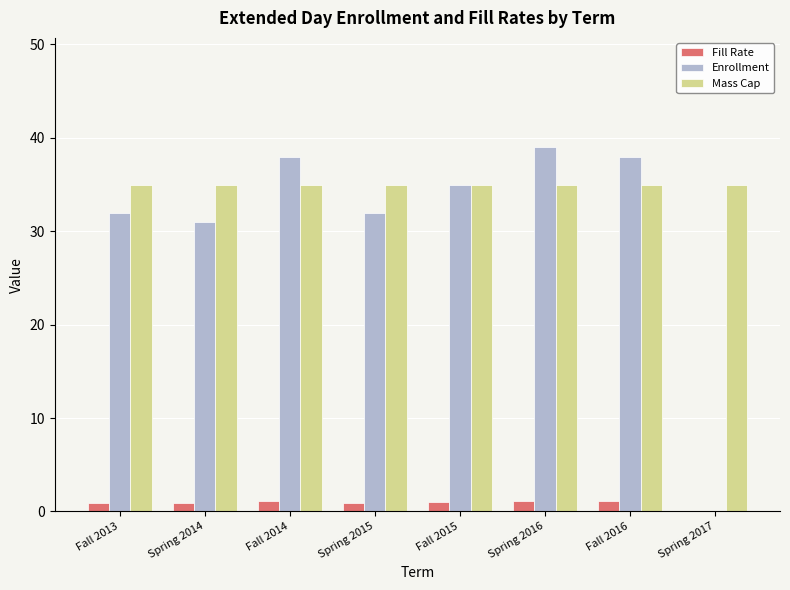

Count the number of categories in the chart.

8